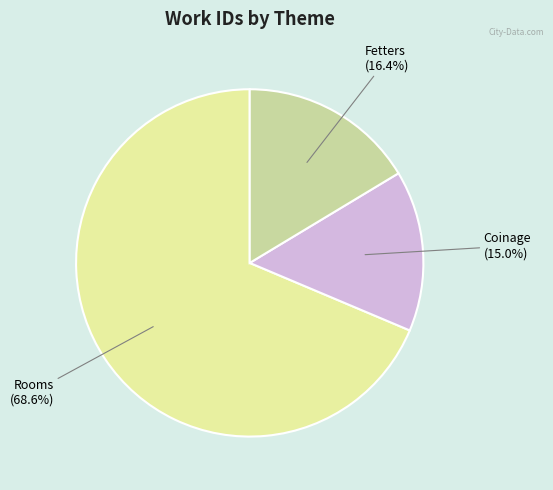

Is there any slice that represents more than half of the pie?

Yes